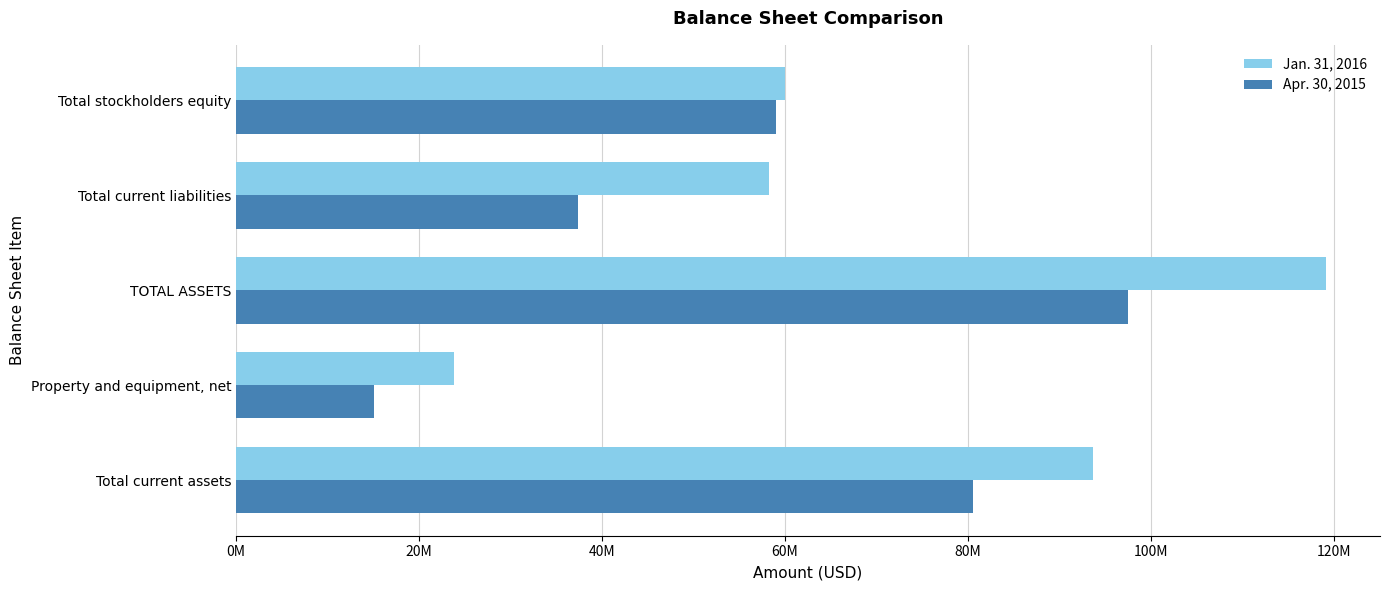

At how many categories does at least one series exceed 82668185?

2